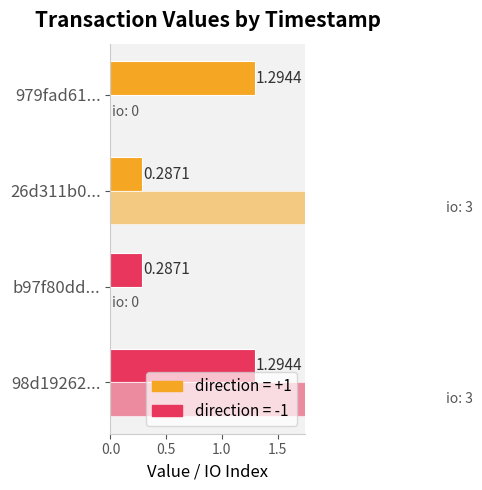

Is it true that io_index equals 0.0 at 979fad61...?

True